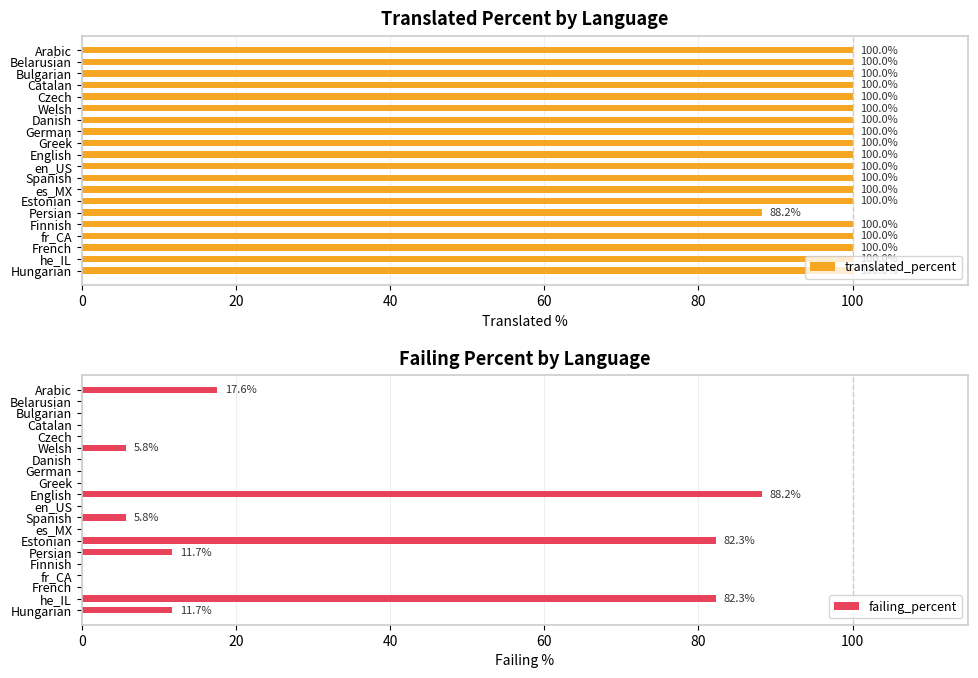

What is the highest value of the failing_percent series?

88.2